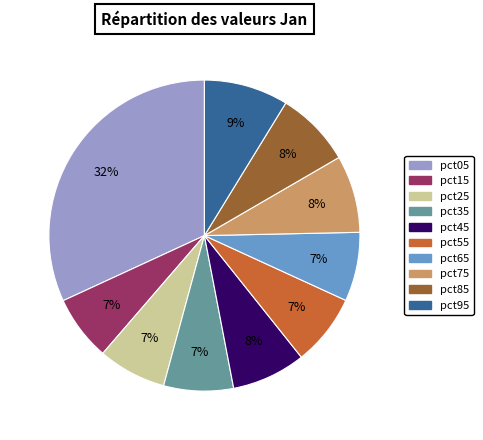

To the nearest percent, what portion does pct55 represent?

7%